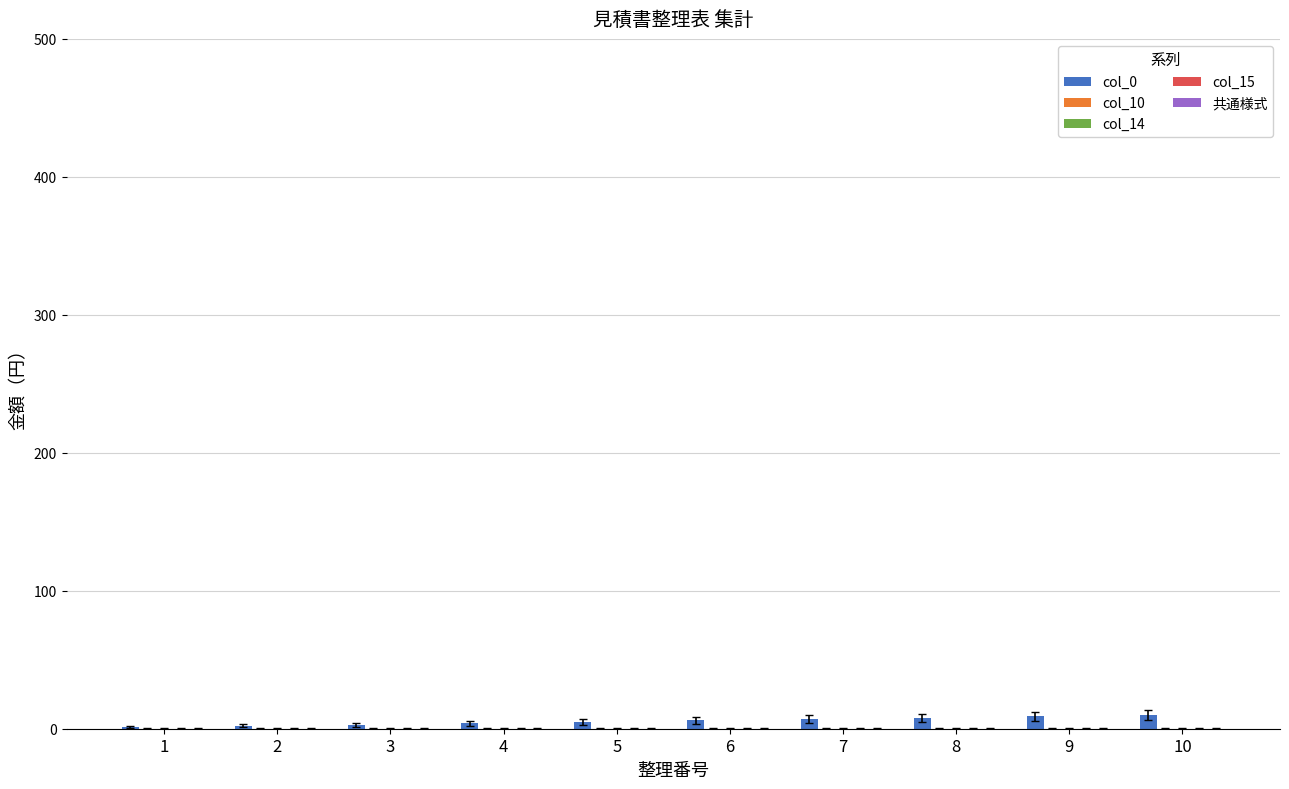

What is the sum of all values?

55